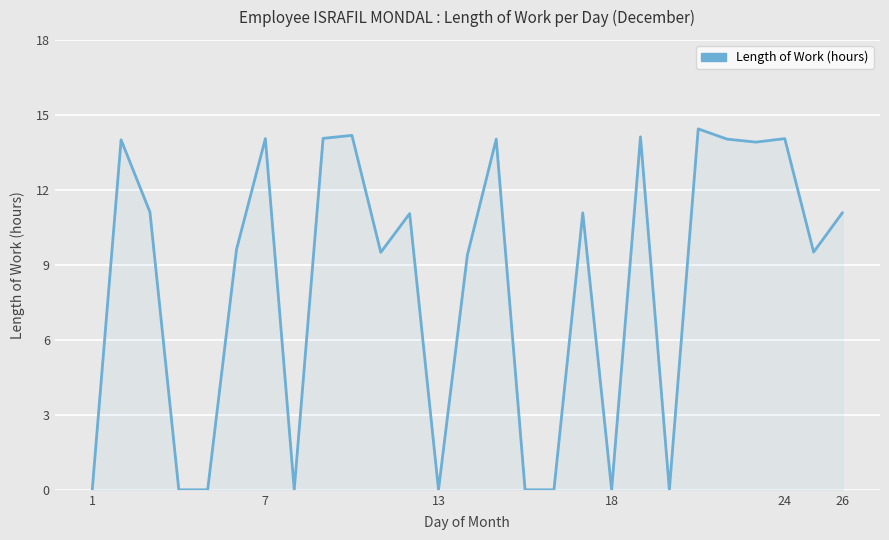

What is the difference between the maximum and minimum values?

14.4